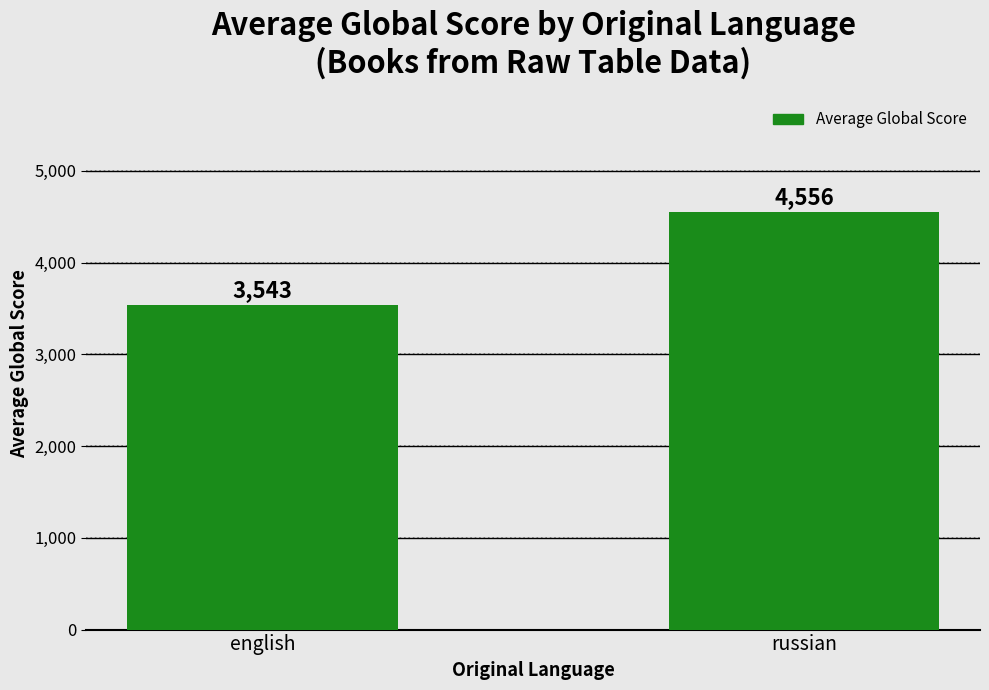

Rank the categories by value from highest to lowest.

russian, english